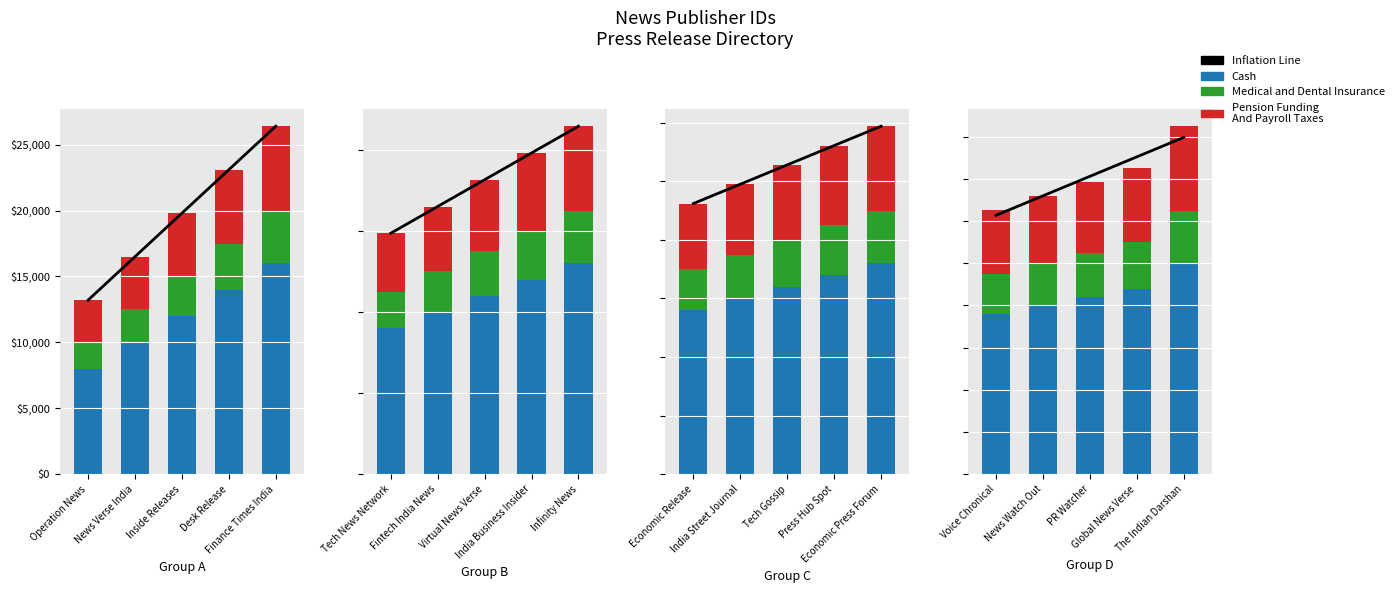

Rank the categories by Cash value from lowest to highest.

Voice Chronical, News Watch Out, PR Watcher, Global News Verse, The Indian Darshan